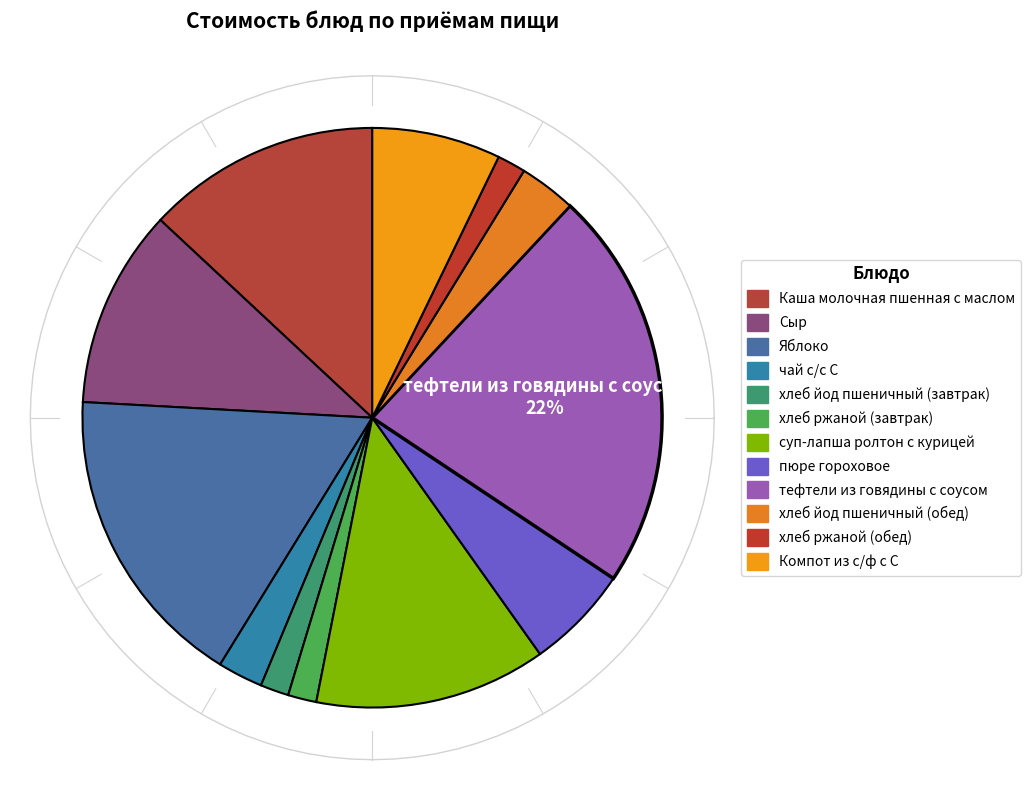

To the nearest percent, what is the difference between the Компот из с/ф с С and пюре гороховое slice percentages?

1%